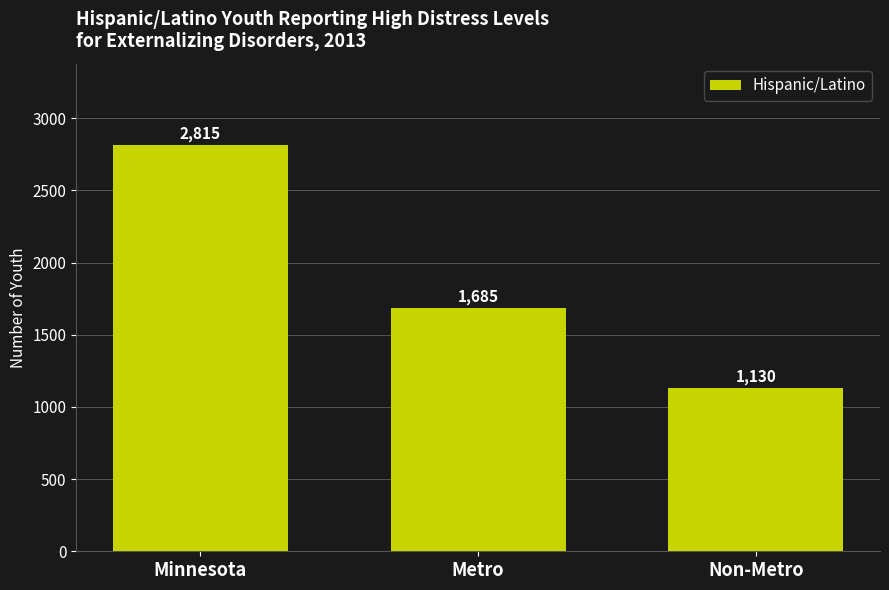

What is the average value?

1877